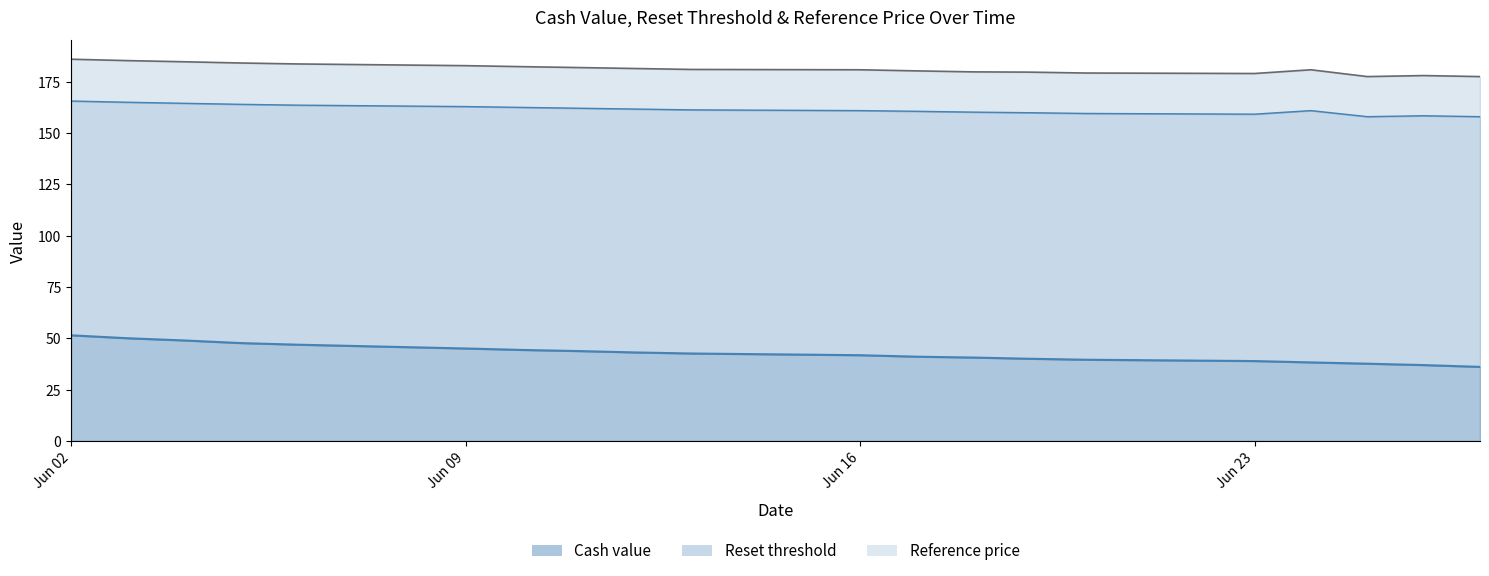

Does the chart have visible grid lines?

No